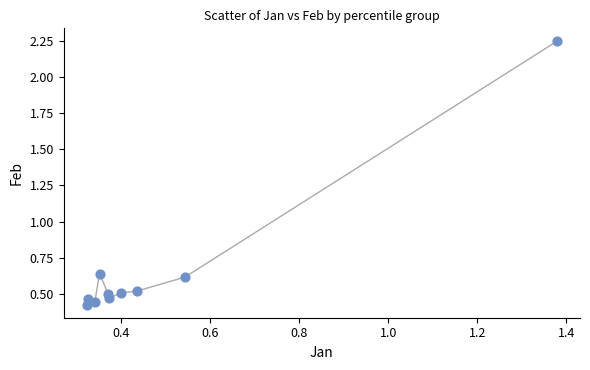

What is the average Y value?

0.7